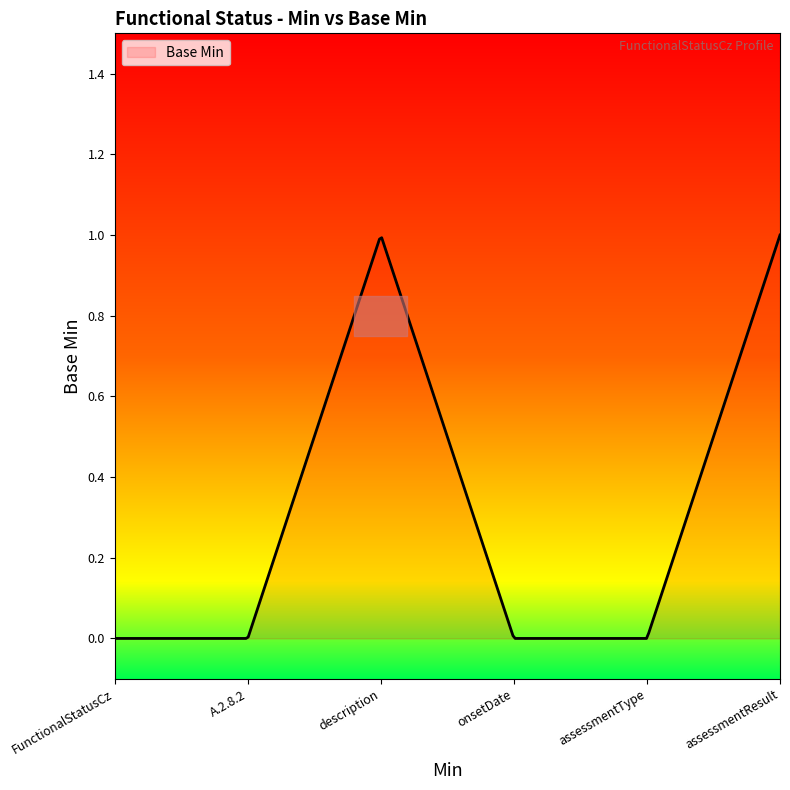

Does the chart display data point markers on the line(s)?

No